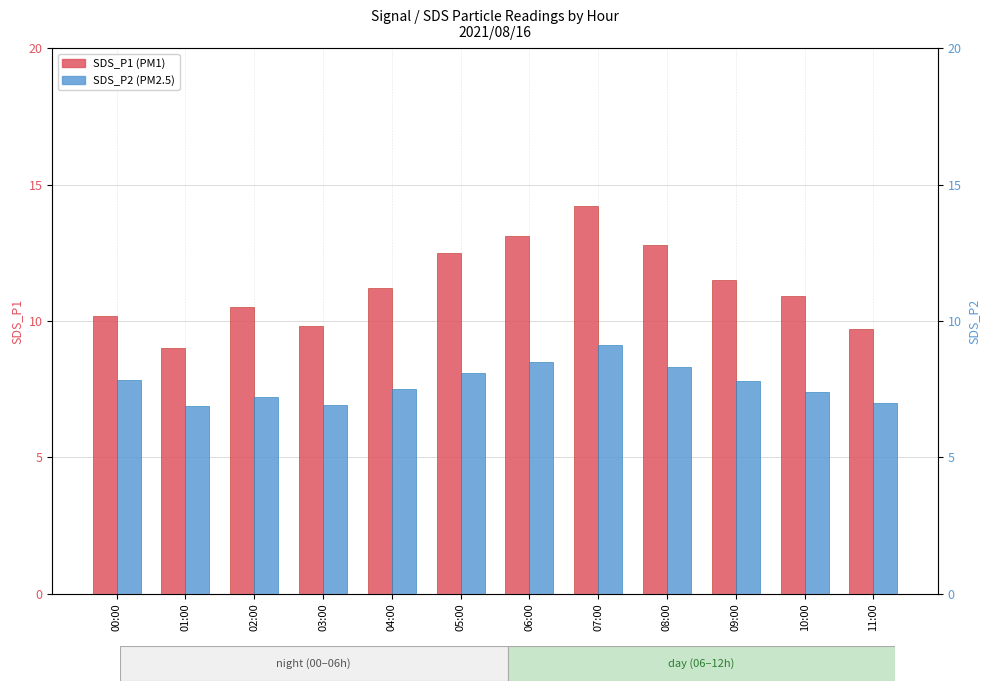

What is the highest value of the SDS_P2 series?

9.1